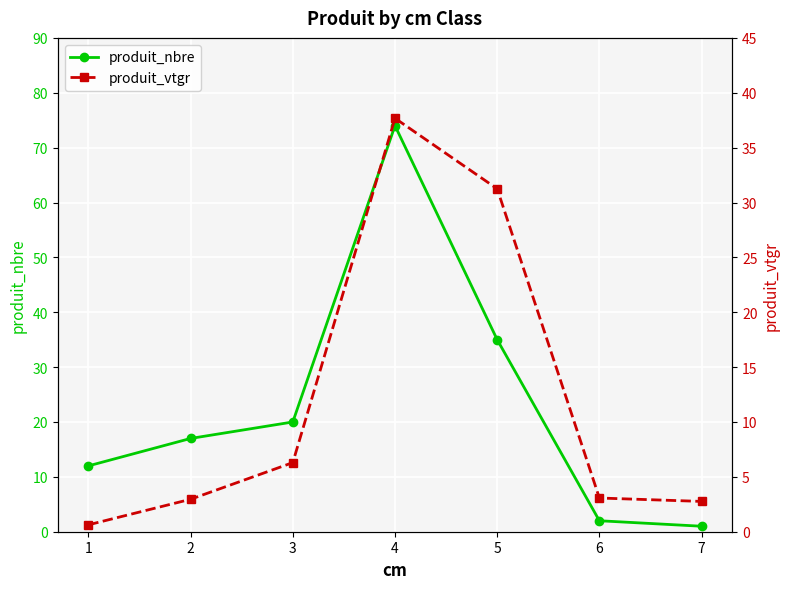

The value of produit_vtgr at 7 is 2.8. True or false?

True